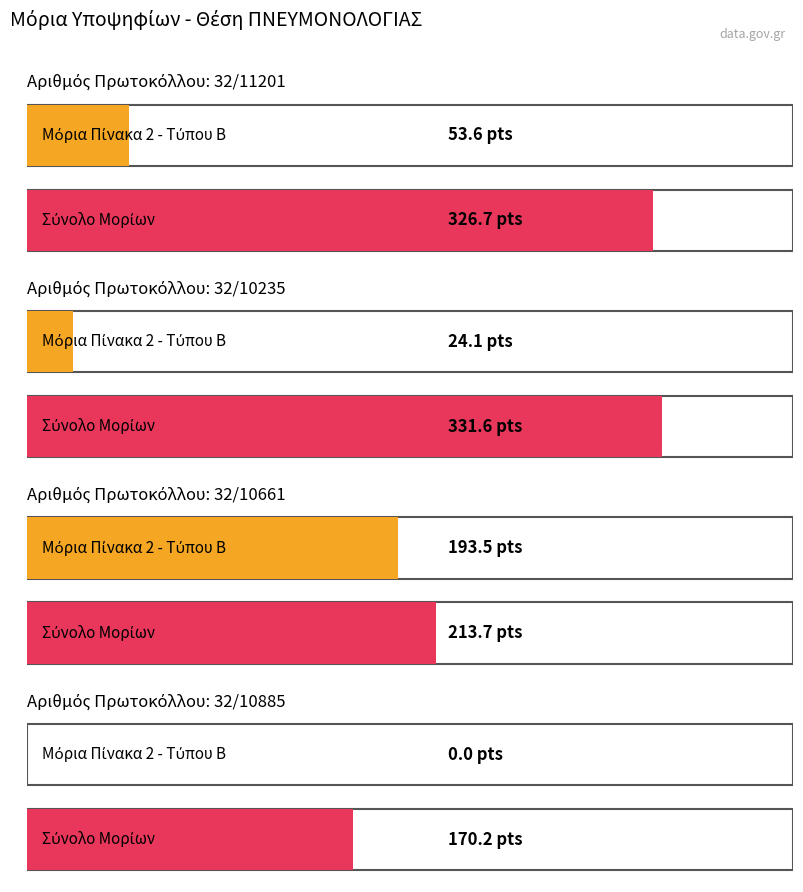

The Μόρια Πίνακα 3- Εξειδίκευση/Ειδική Εμπειρία series shows 9.6 at 32/10235. True or false?

False